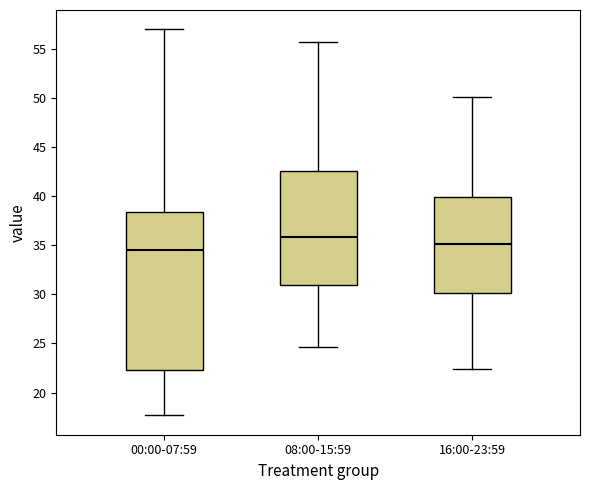

Which box is the tallest, from its lower edge to its upper edge?

00:00-07:59